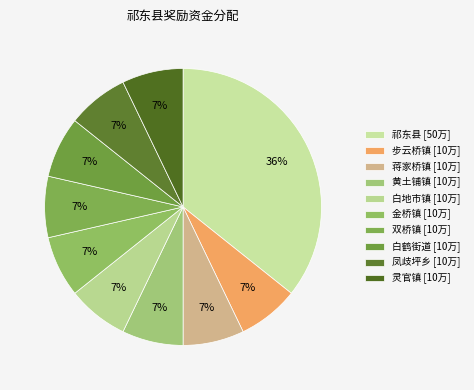

Rank the categories by value from lowest to highest.

步云桥镇, 蒋家桥镇, 黄土铺镇, 白地市镇, 金桥镇, 双桥镇, 白鹤街道, 凤歧坪乡, 灵官镇, 祁东县